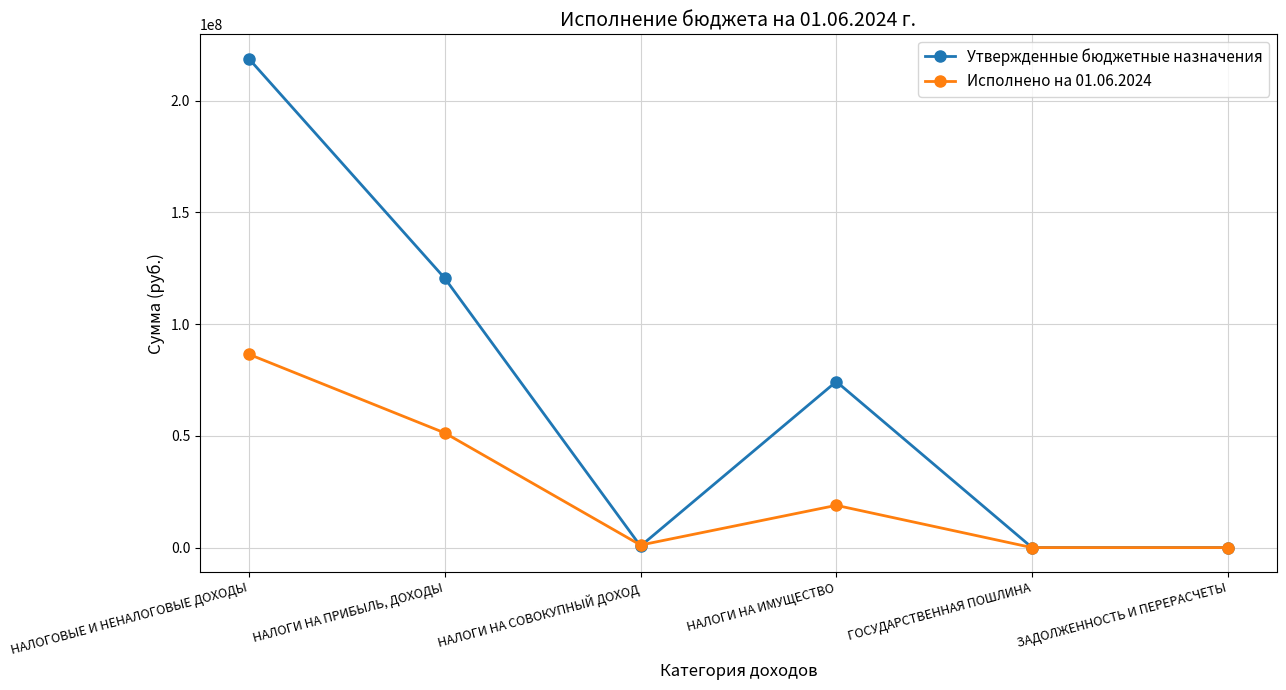

List the series in order of their overall mean, lowest first.

Исполнено на 01.06.2024, Утвержденные бюджетные назначения